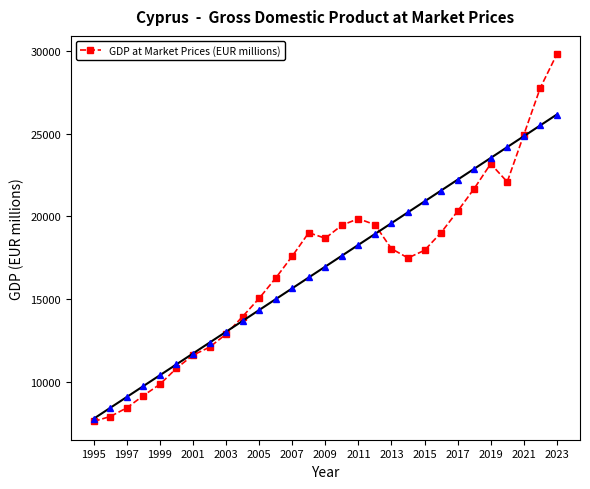

True or false: GDP at Market Prices (EUR millions) has more than 0 points higher than both neighbors.

True